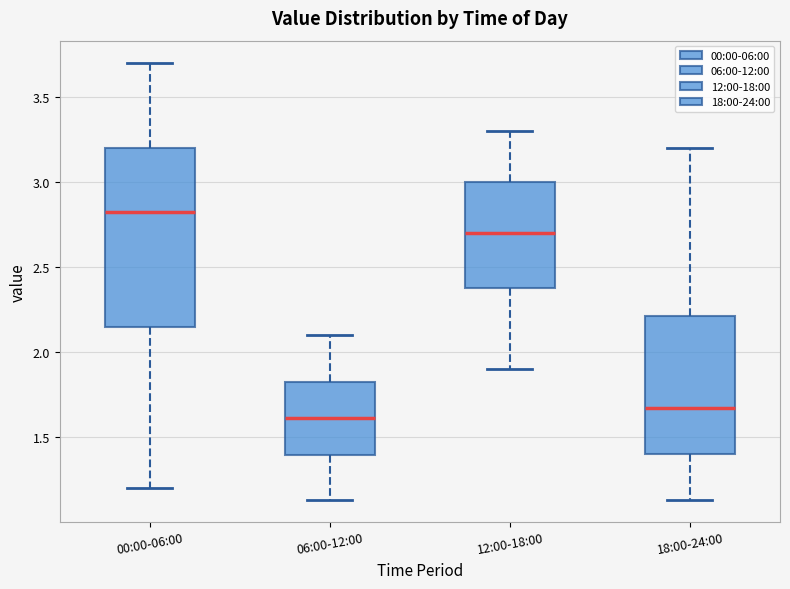

Reading left to right, transcribe this box plot: for each box, give where its median line is, the range the box spans, and where its two whiskers end, as read against the y-axis. The values are not printed on the chart, so give them approximately, as read against the axis.

00:00-06:00: median 2.85, box 2.15 to 3.20, whiskers 1.20 to 3.70
06:00-12:00: median 1.60, box 1.40 to 1.85, whiskers 1.15 to 2.10
12:00-18:00: median 2.70, box 2.40 to 3.00, whiskers 1.90 to 3.30
18:00-24:00: median 1.70, box 1.40 to 2.20, whiskers 1.15 to 3.20